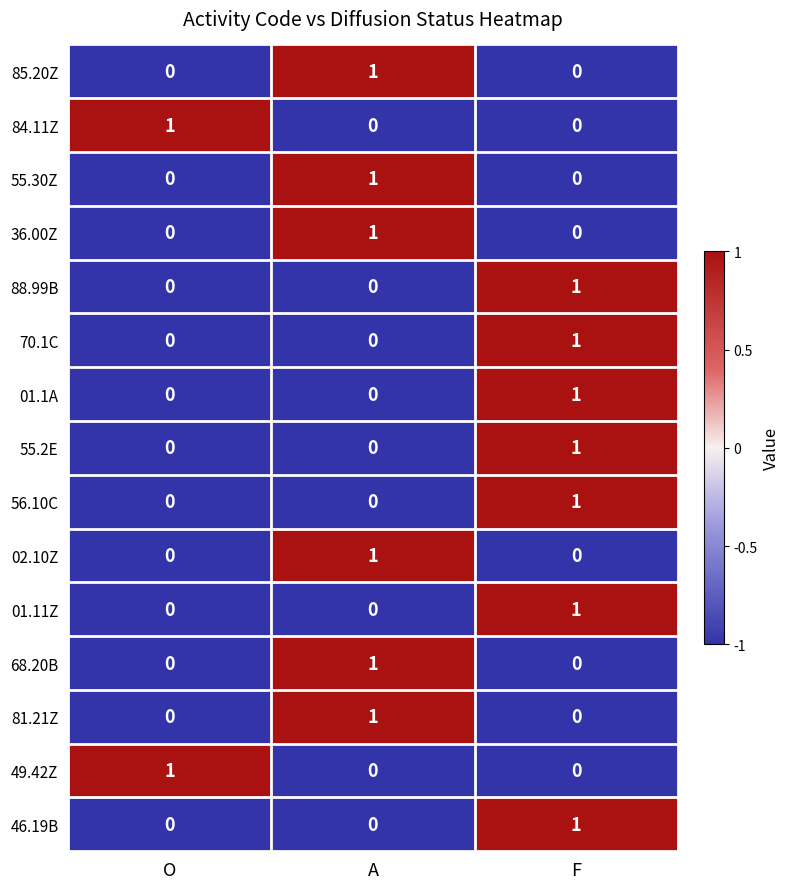

How many 70.1C values are between 0 and 1?

3